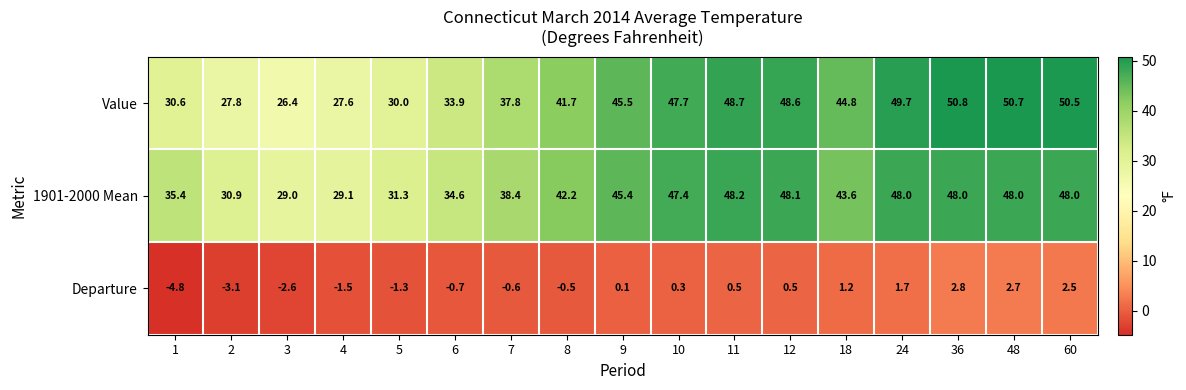

True or false: 1901-2000 Mean has a value of 48.2 at 11.

True